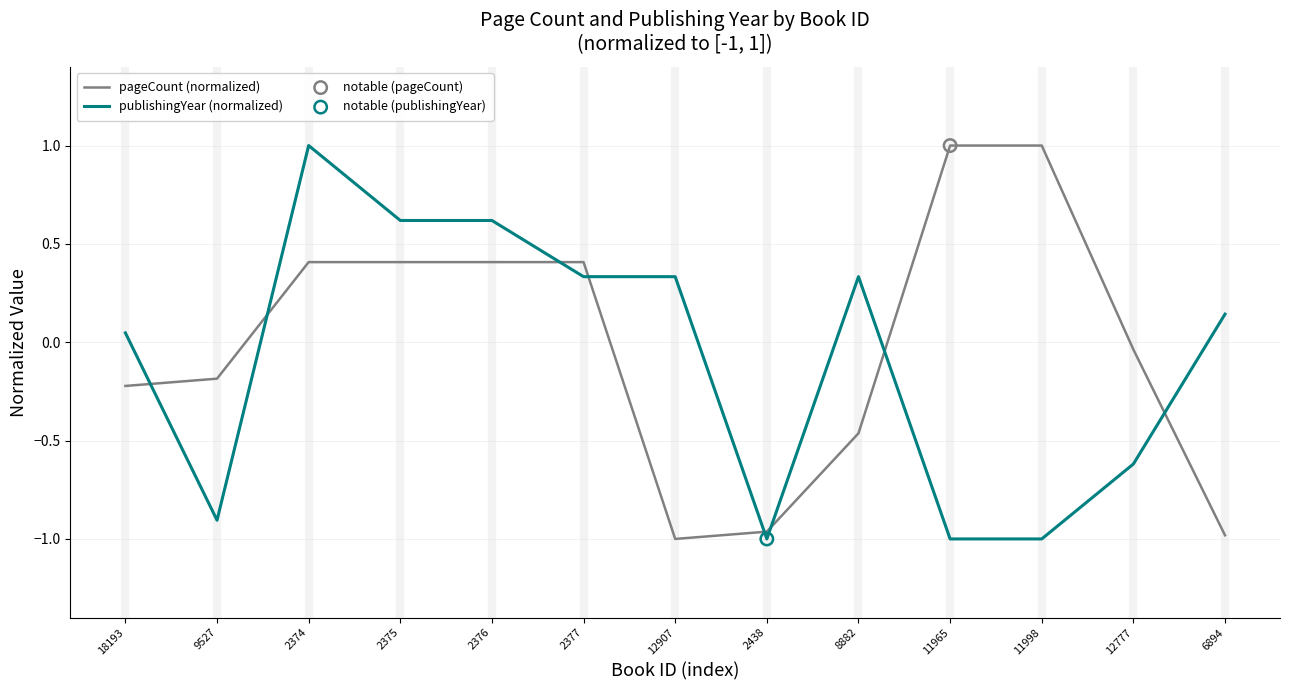

Which series changed the most between 2374 and 2377?

publishingYear (normalized)